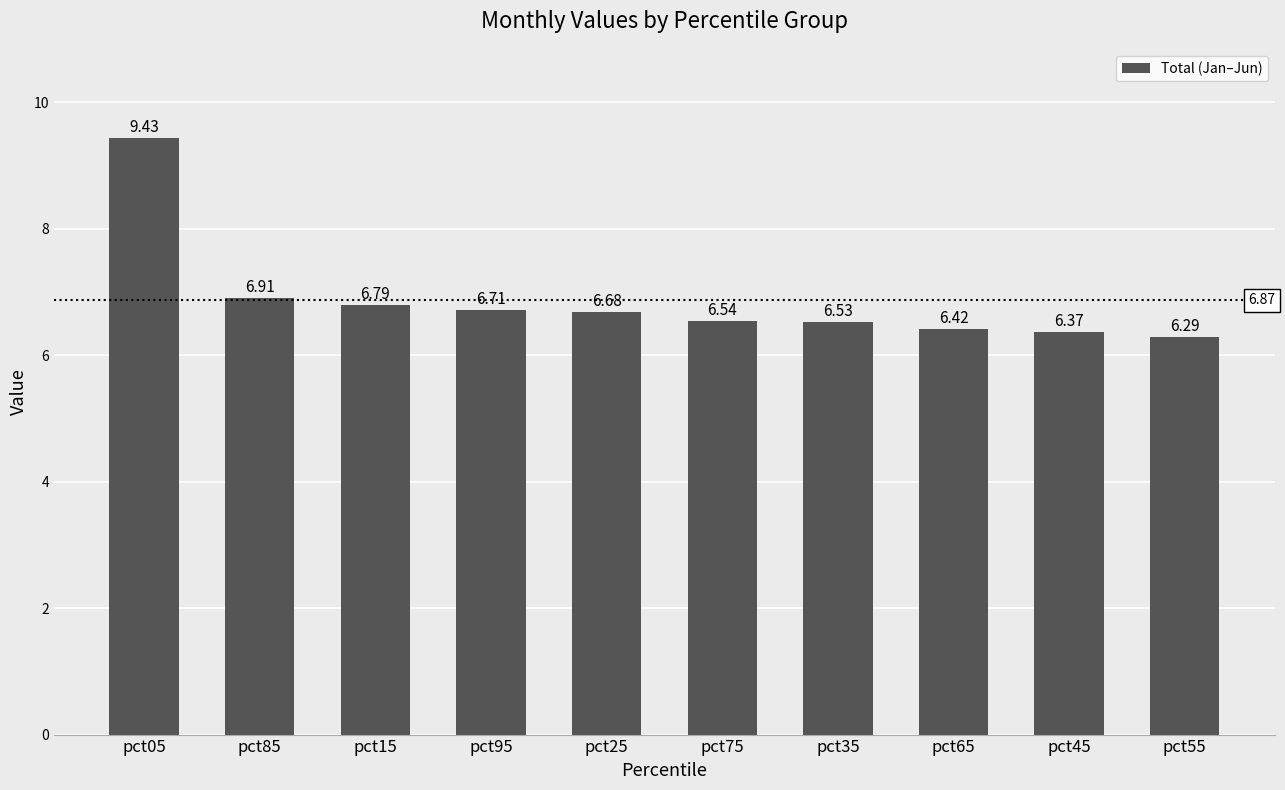

At which category does the chart reach its peak across all series?

pct05